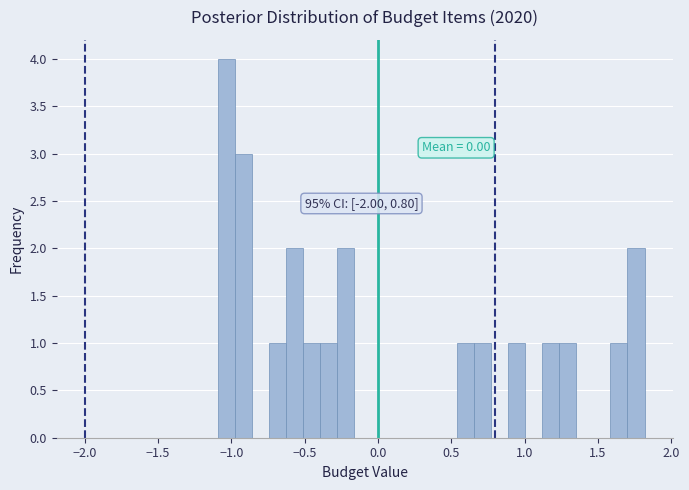

Read against the x-axis, roughly where is the centre of the tallest bar?

-1.05